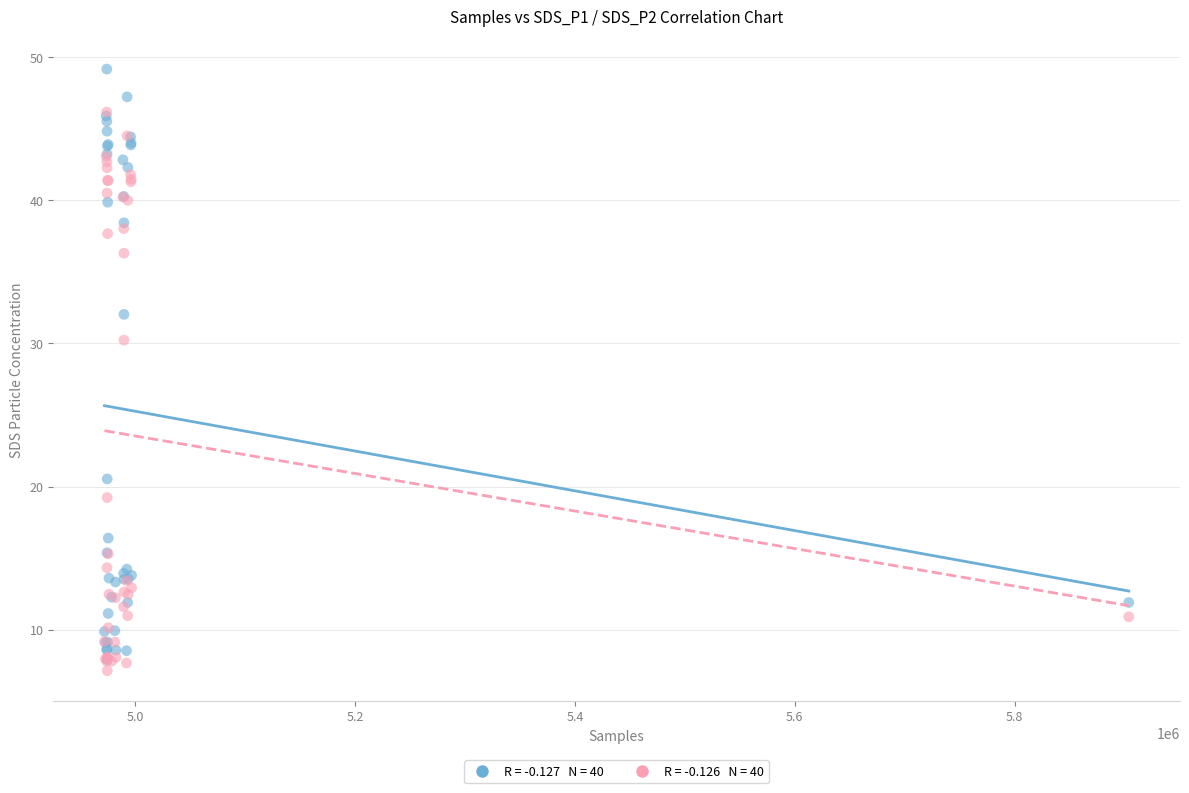

Across all series, what Y value is closest to 28?

30.2